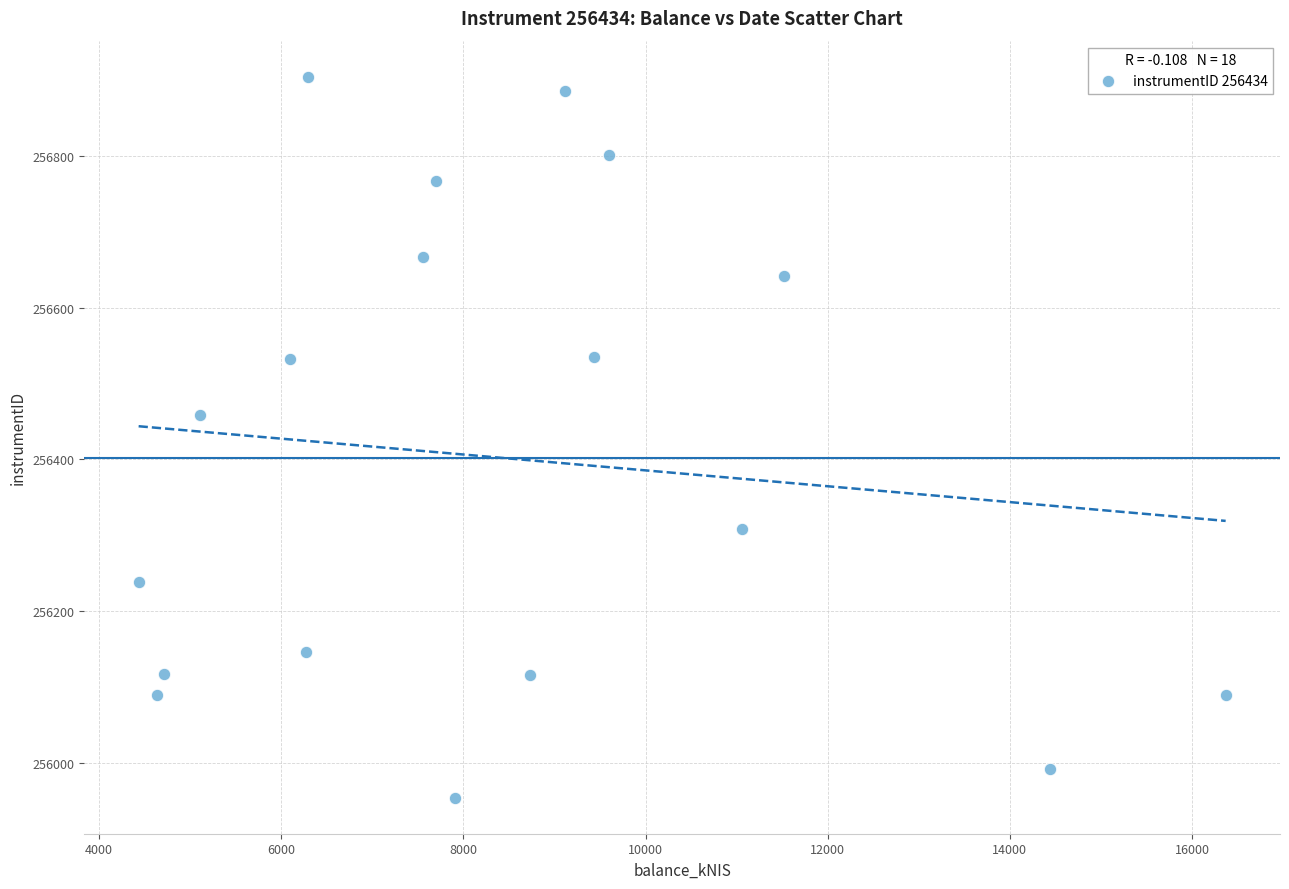

What is the range of Y values (max minus min)?

949.3